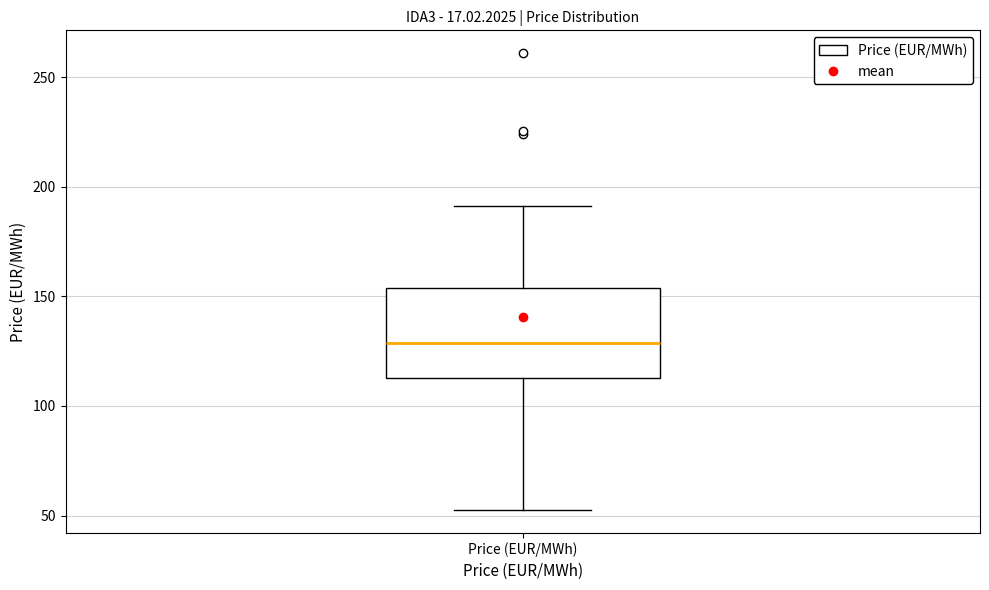

Read this box plot against the y-axis: the position of the median line, the range covered by the box, and the ends of both whiskers. The values are not printed on the chart, so give them approximately, as read against the axis.

median 130, box 115 to 155, whiskers 50 to 190